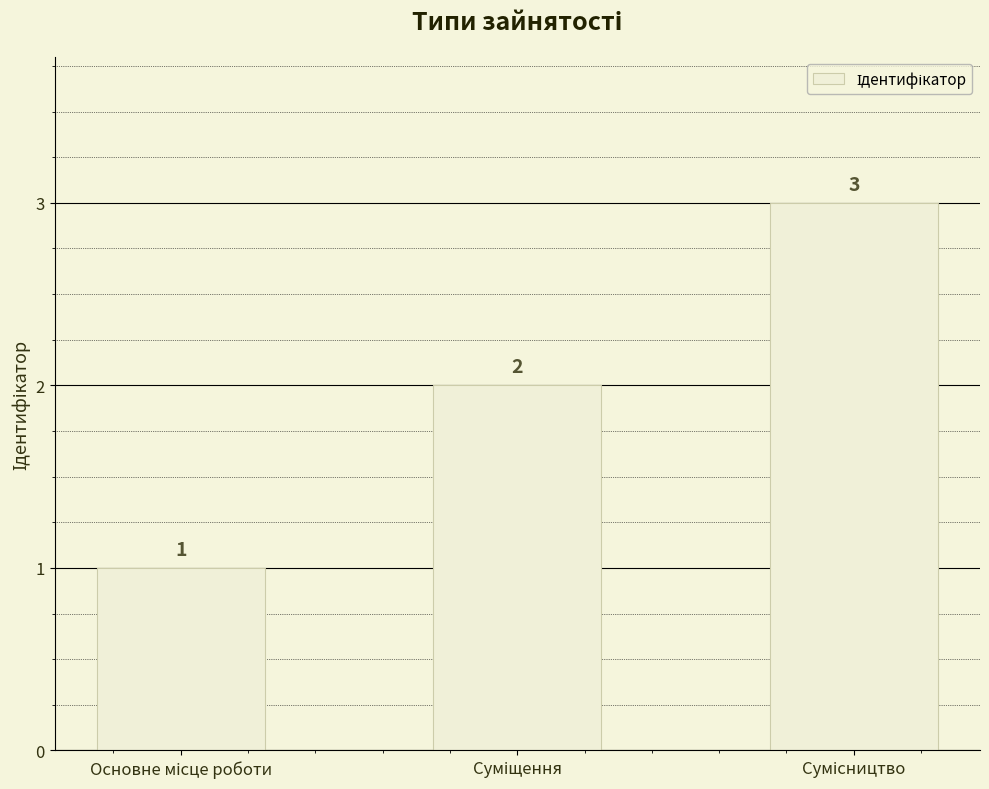

How many values are between 1 and 3?

3